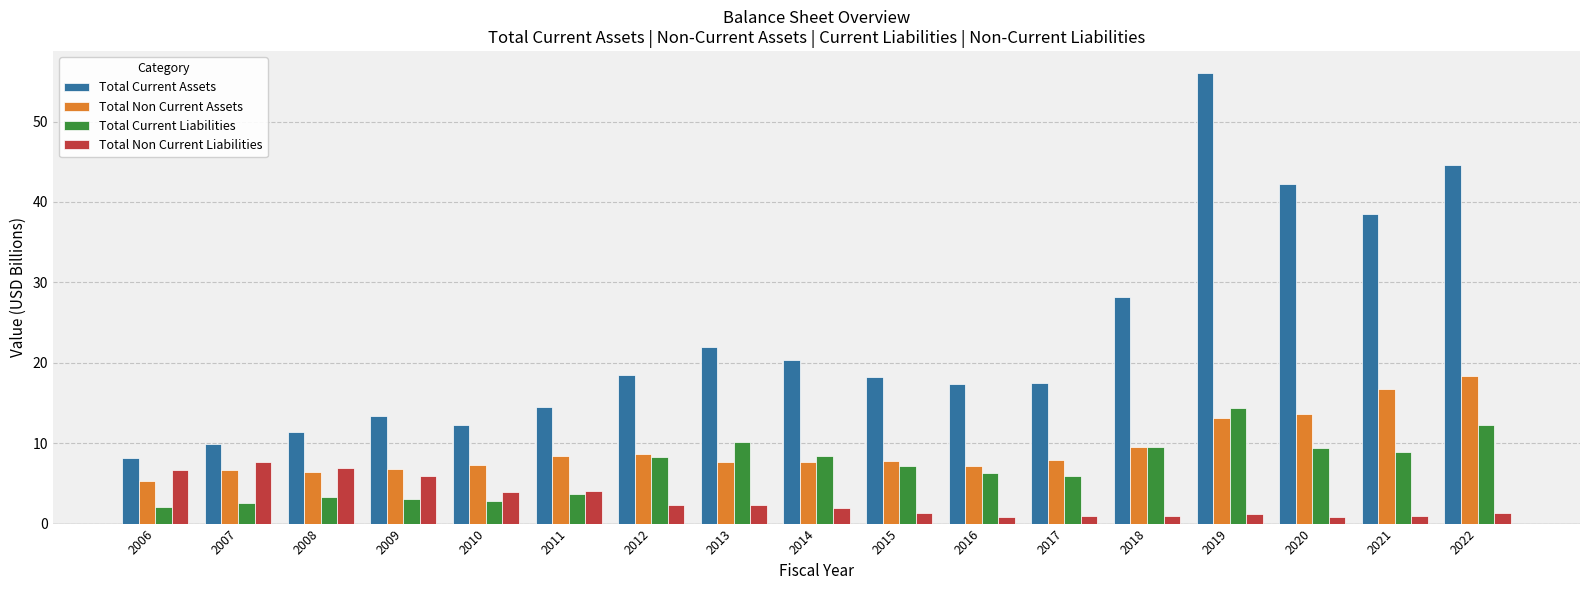

What is the difference between the maximum and second lowest values in the Total Non Current Liabilities series?

6.8